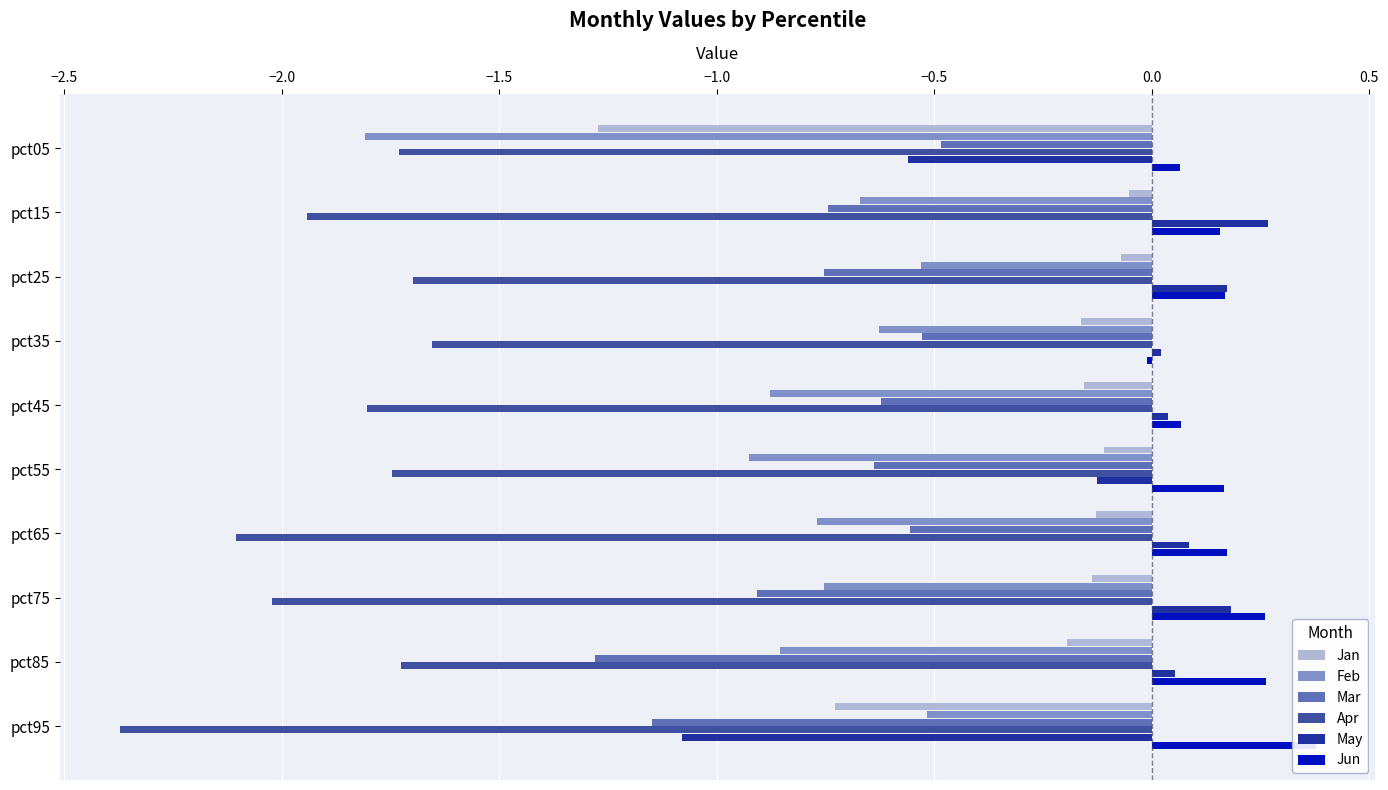

What is the approximate value of Apr at pct35?

-1.7